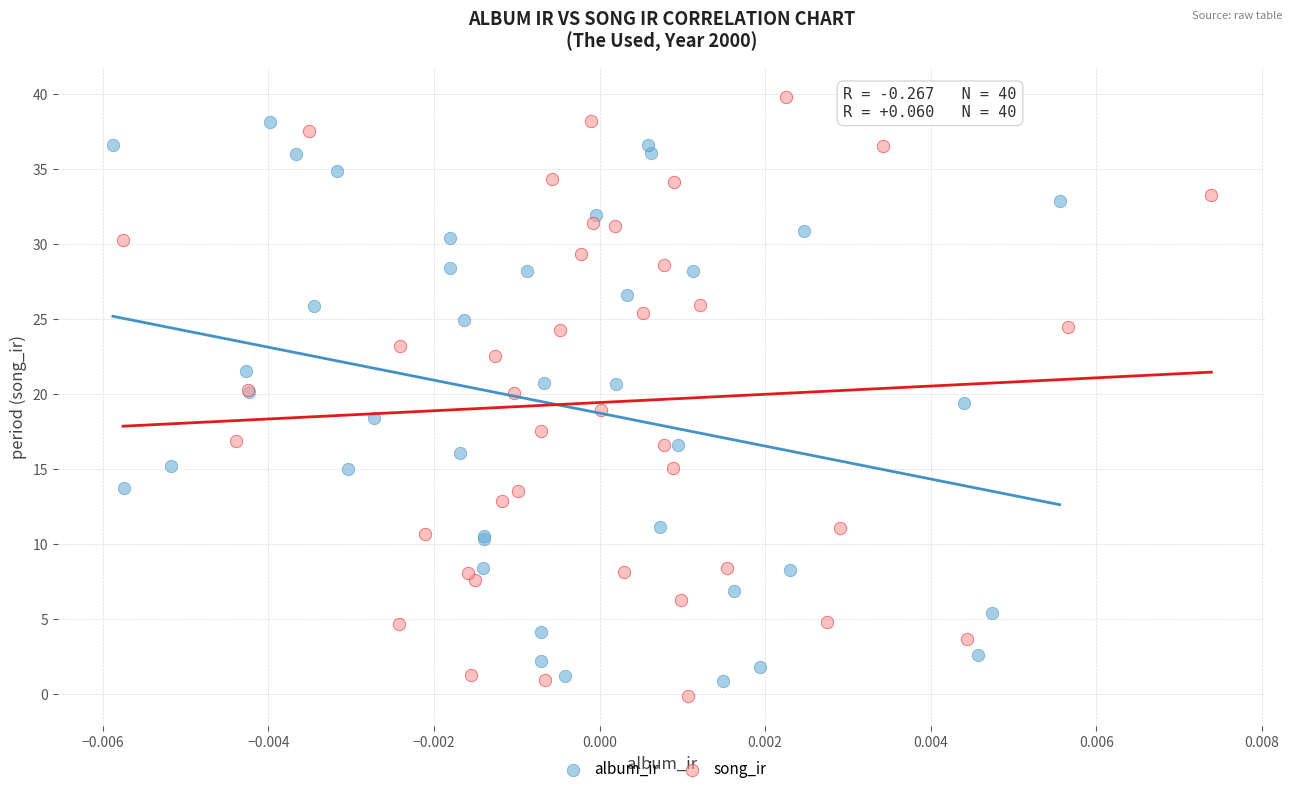

Which series has the largest Y range (max minus min)?

song_ir